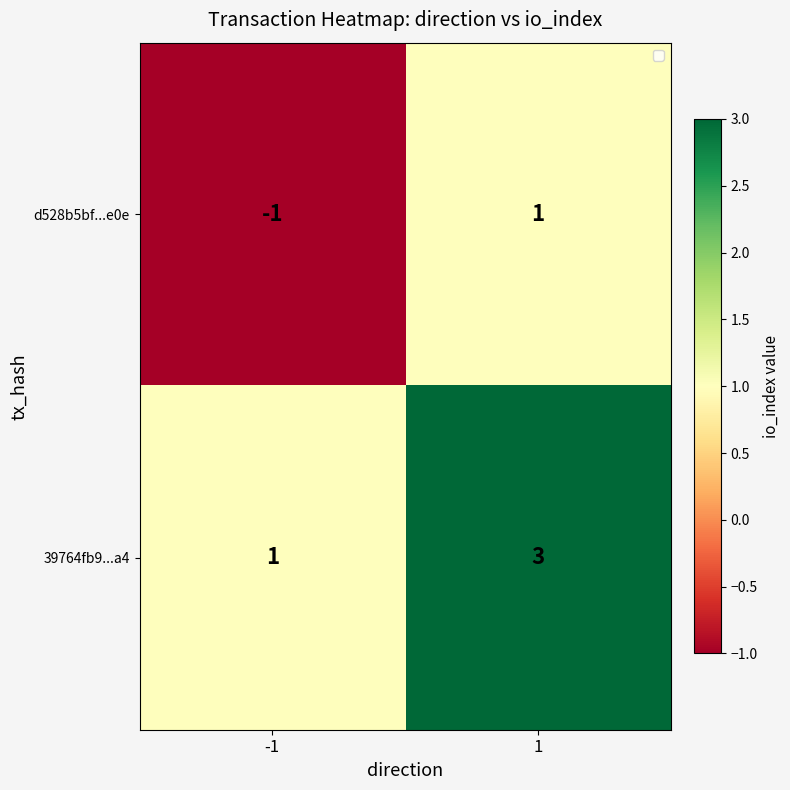

True or false: d528b5bf...e0e has a value of 1 at 1.

True